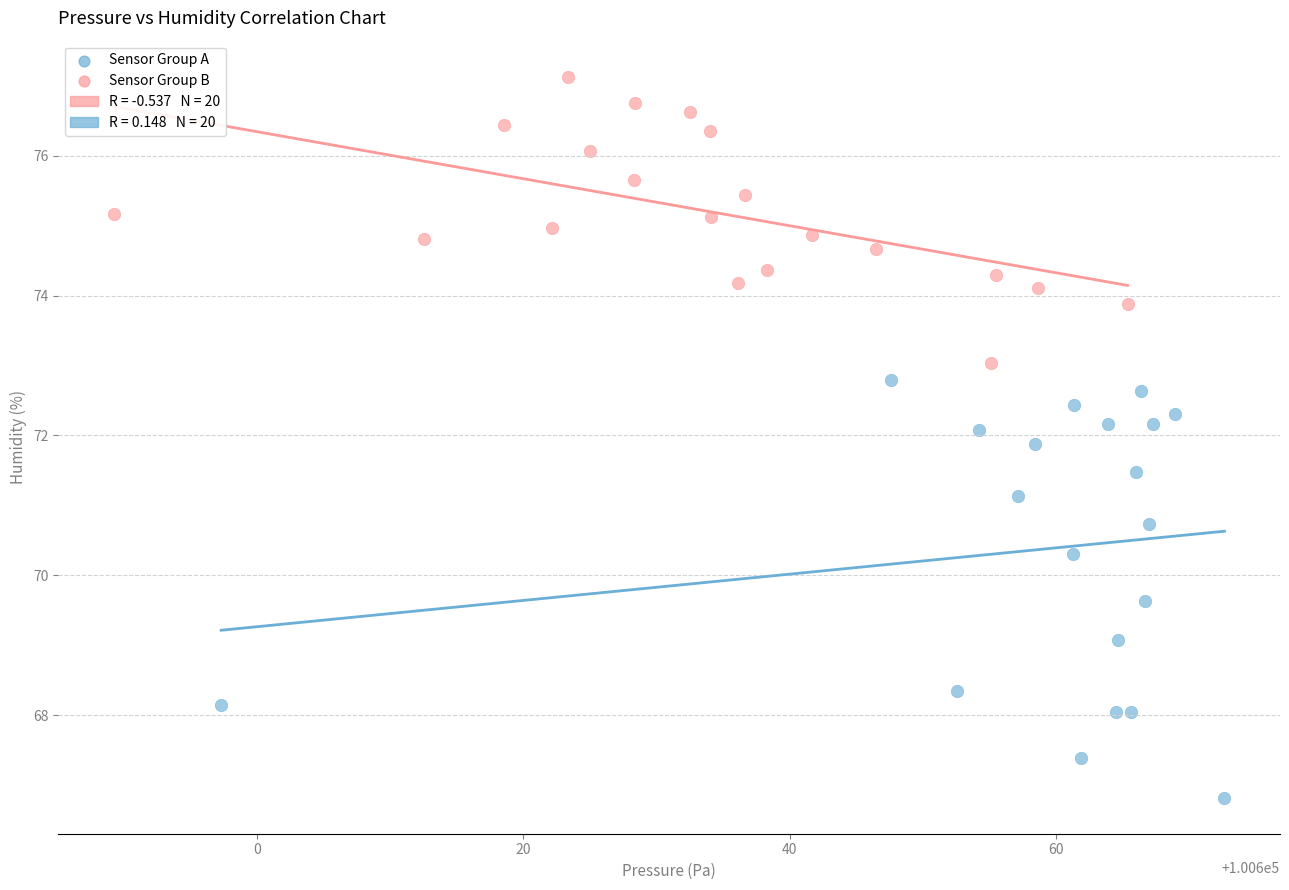

Which series has the largest Y range (max minus min)?

Sensor Group A